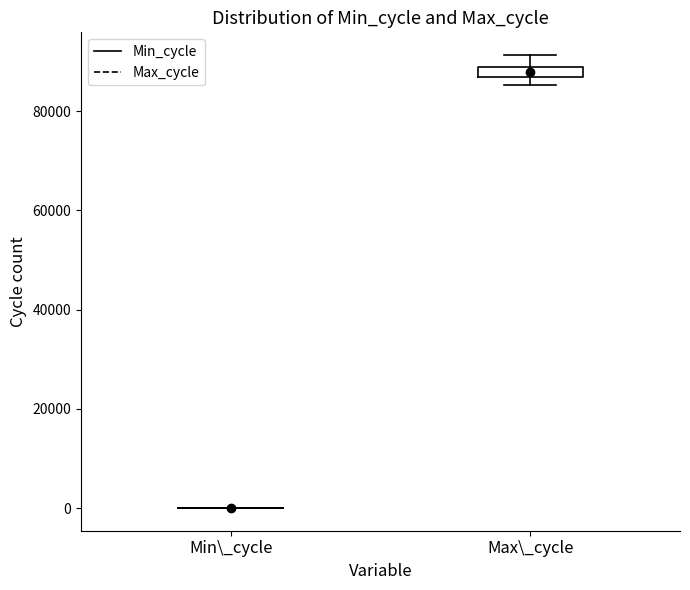

Where is the upper edge of the box for Max\_cycle on the y-axis? The values are not printed on the chart, so give them approximately, as read against the axis.

88000